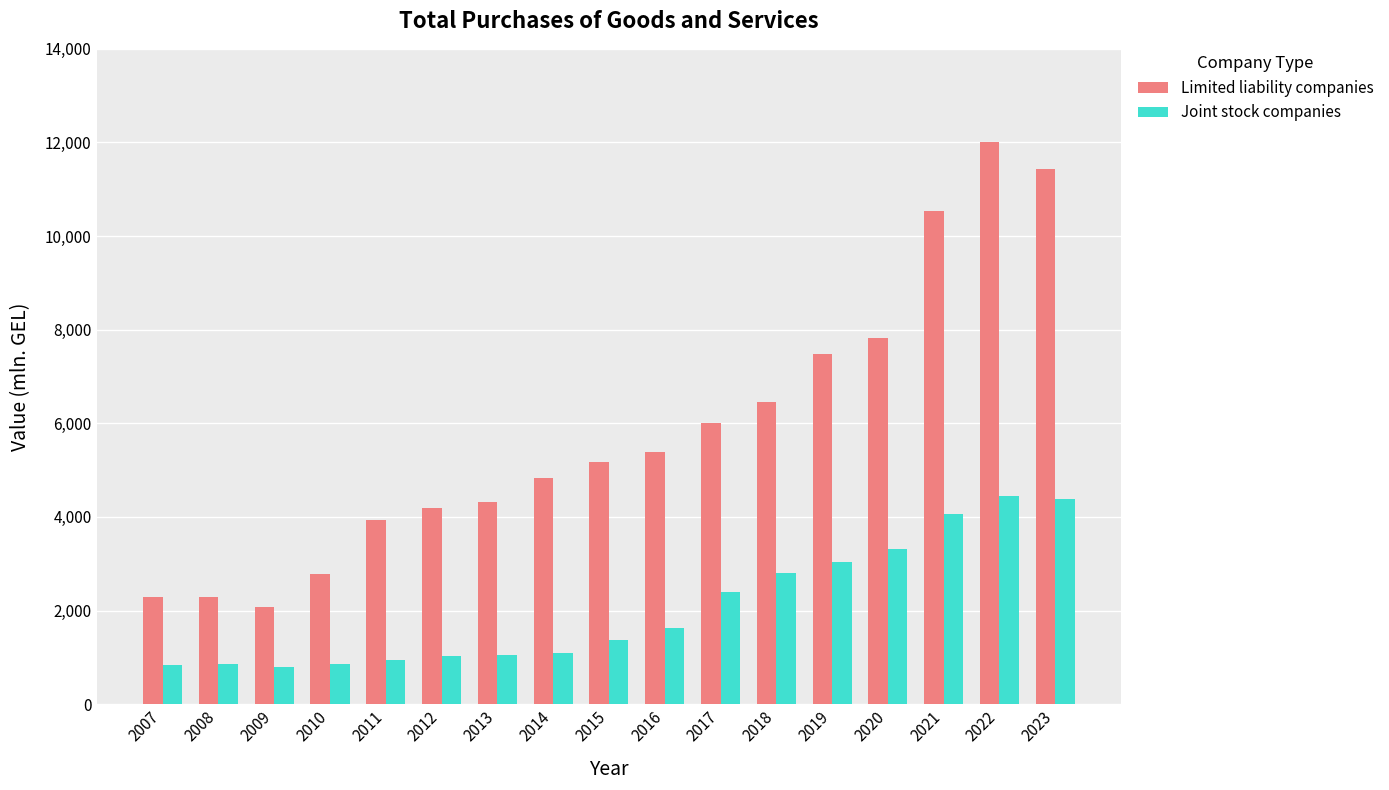

How many categories are shown in the chart?

17